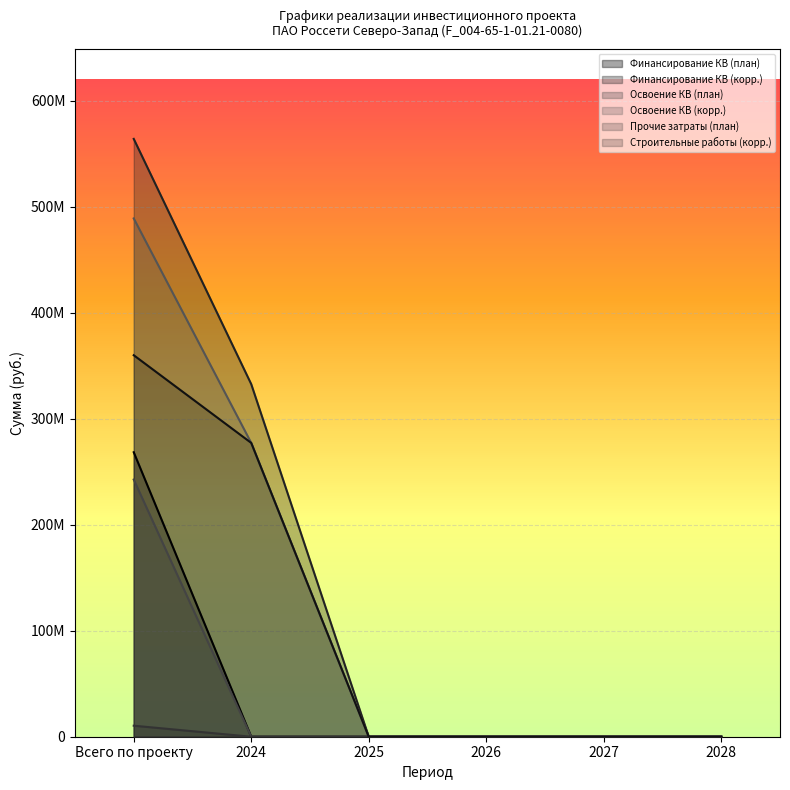

At which category is the sum across all series the highest?

Всего по проекту